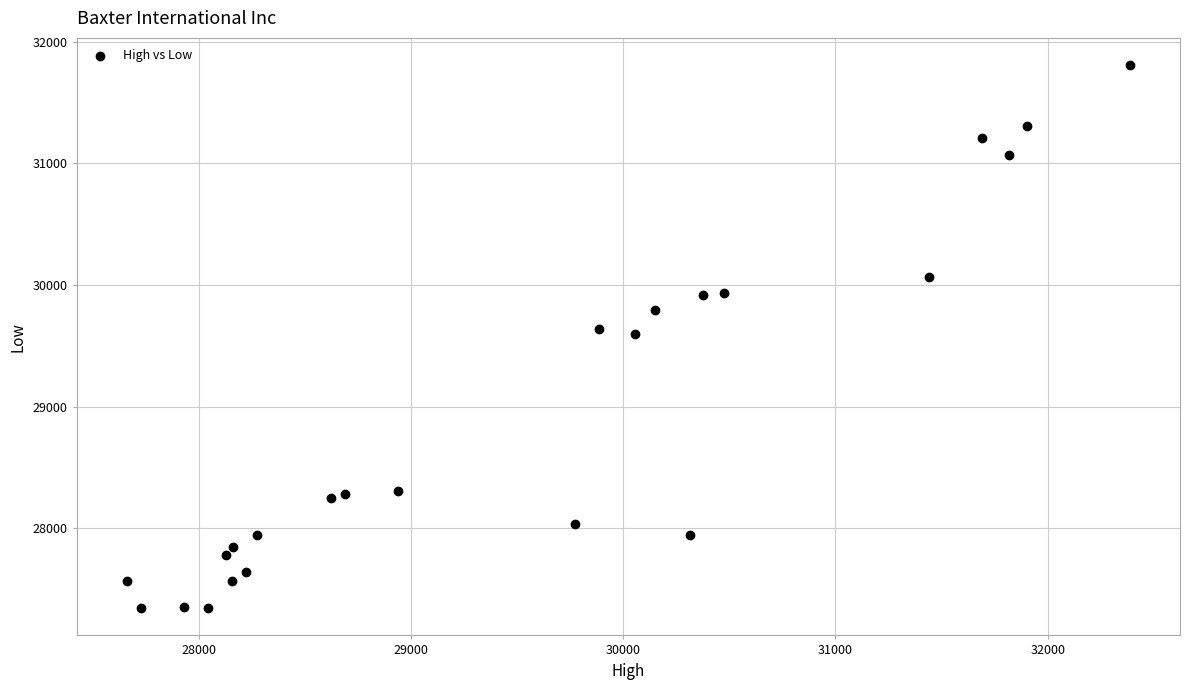

What is the range of Y values (max minus min)?

4464